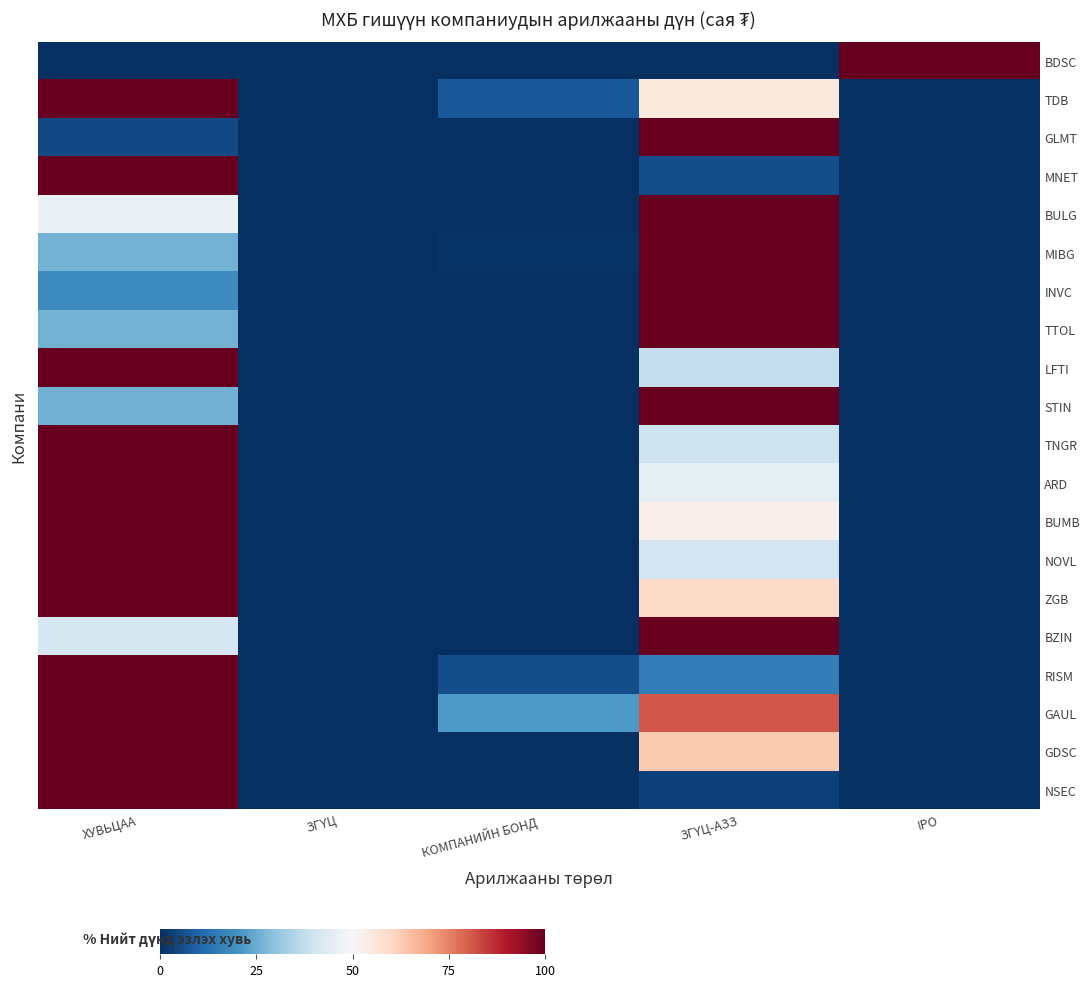

At which category is the sum across all series the highest?

ХУВЬЦАА